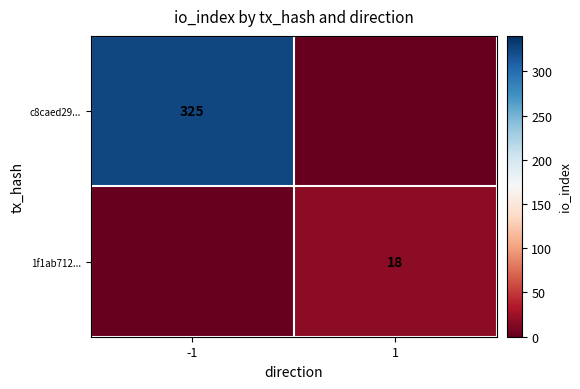

Is the value of c8caed29... at -1 greater than the value of 1f1ab712... at 1?

Yes